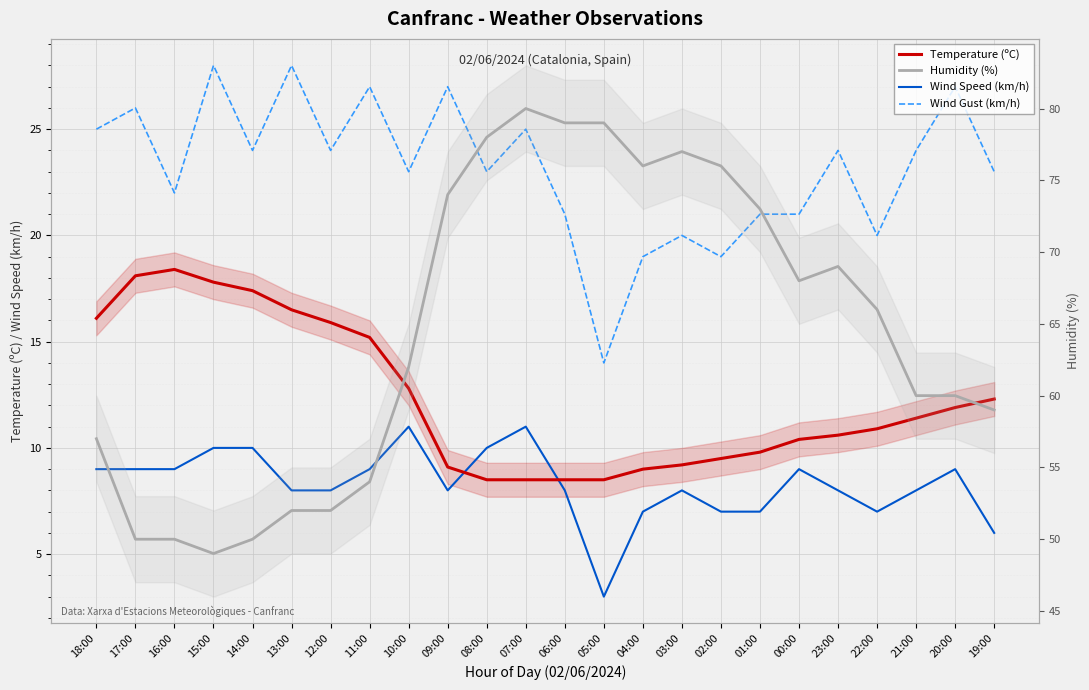

How many categories are shown in the chart?

24